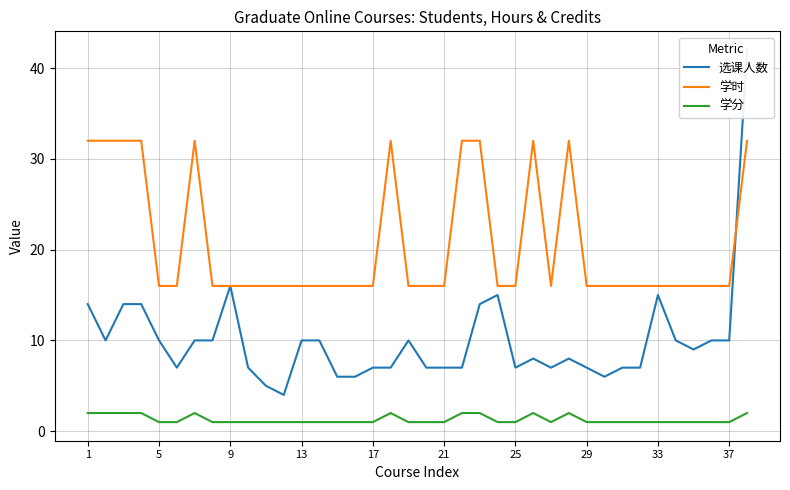

True or false: 学分 and 学时 cross at least once.

False